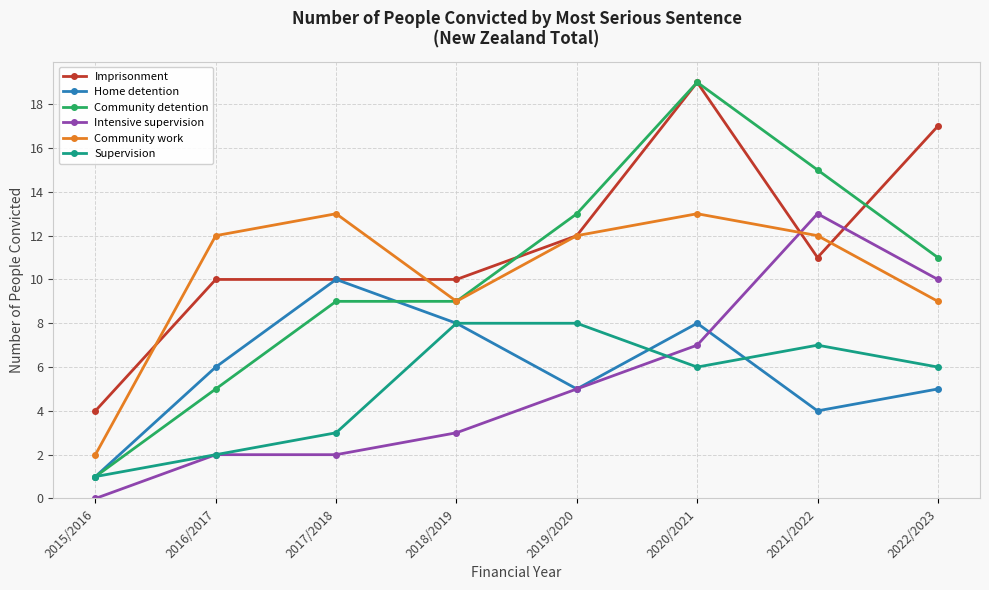

Does the chart display data point markers on the line(s)?

Yes